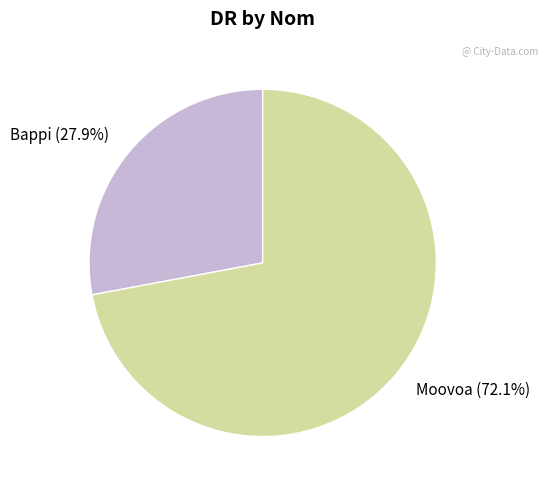

To the nearest percent, what percentage of the pie is Moovoa?

72%